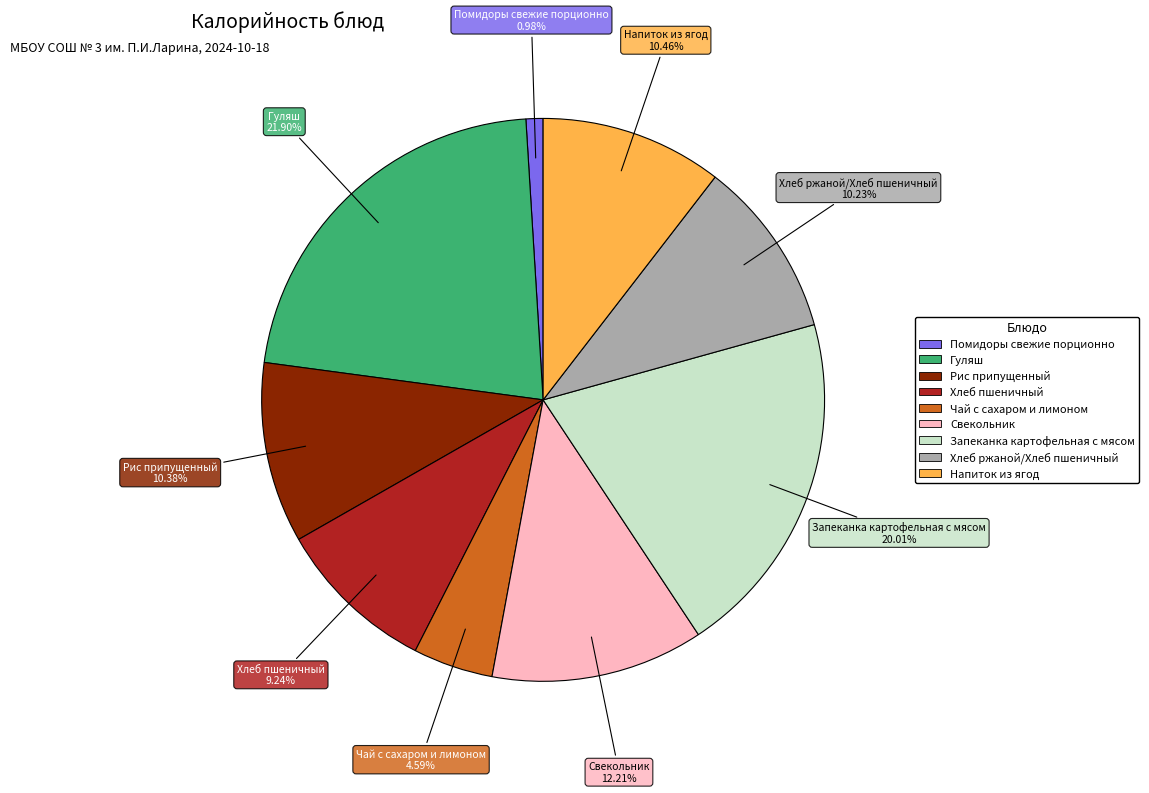

Combined, what portion of the pie is Помидоры свежие порционно and Свекольник?

13.2%